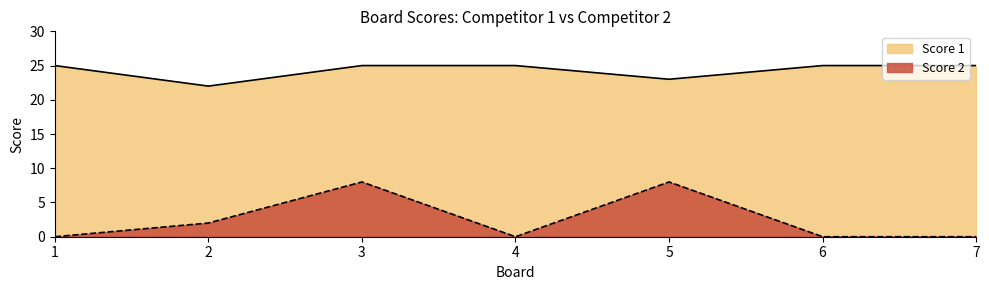

At 7, list the series in order from largest to smallest.

Score 1, Score 2